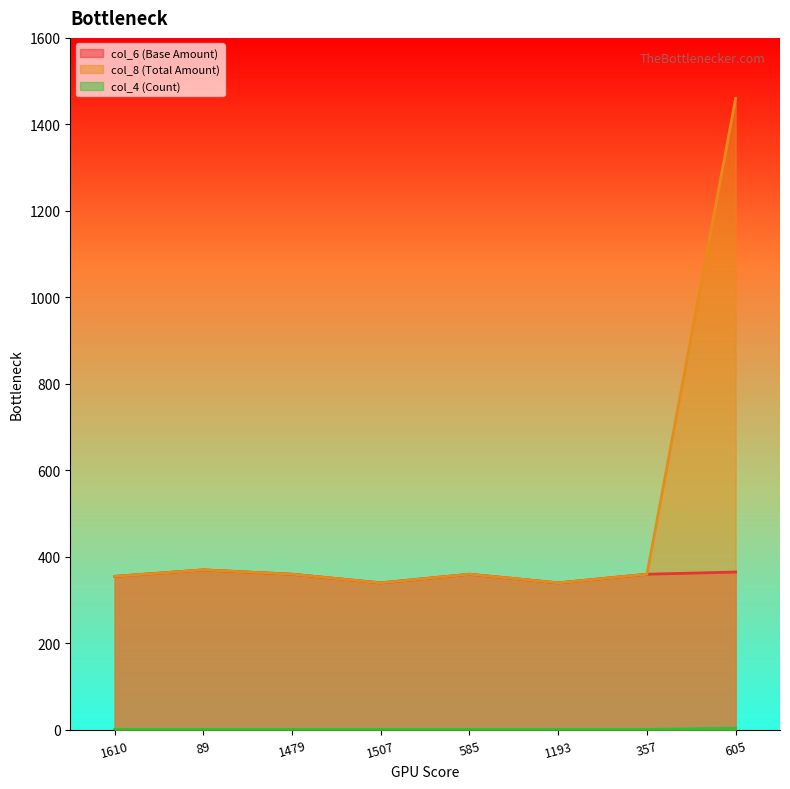

True or false: col_8 (Total Amount) and col_4 (Count) cross at least once.

False